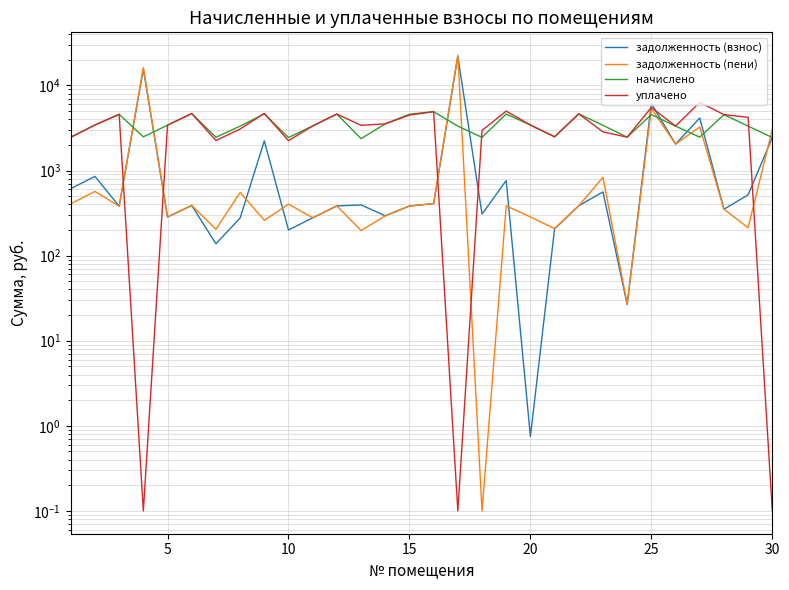

What is the difference between the second highest and second lowest values in the задолженность (пени) series?

16166.1